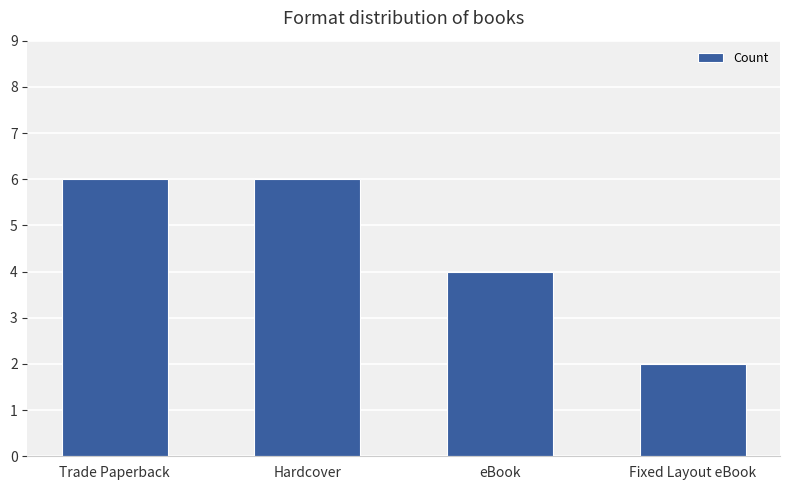

The value at eBook is 4. True or false?

True